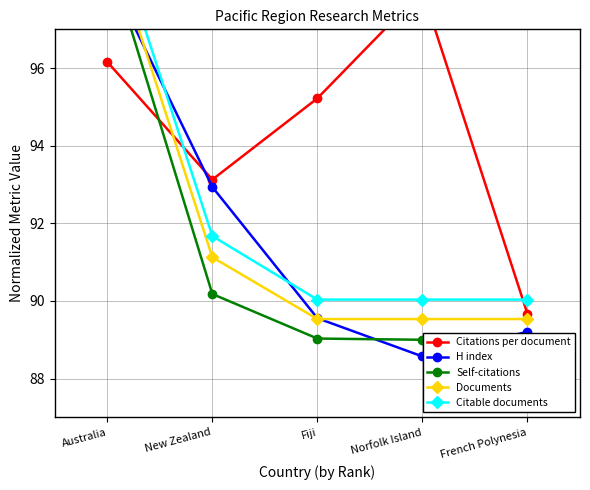

Which series has the largest total across all categories?

Citations per document